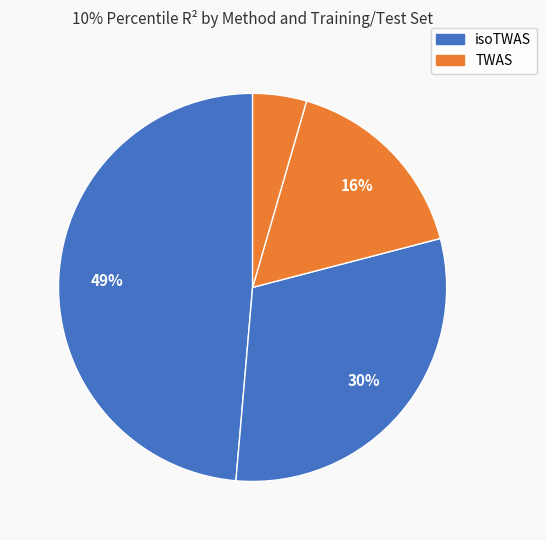

How many slices are in this pie chart?

4